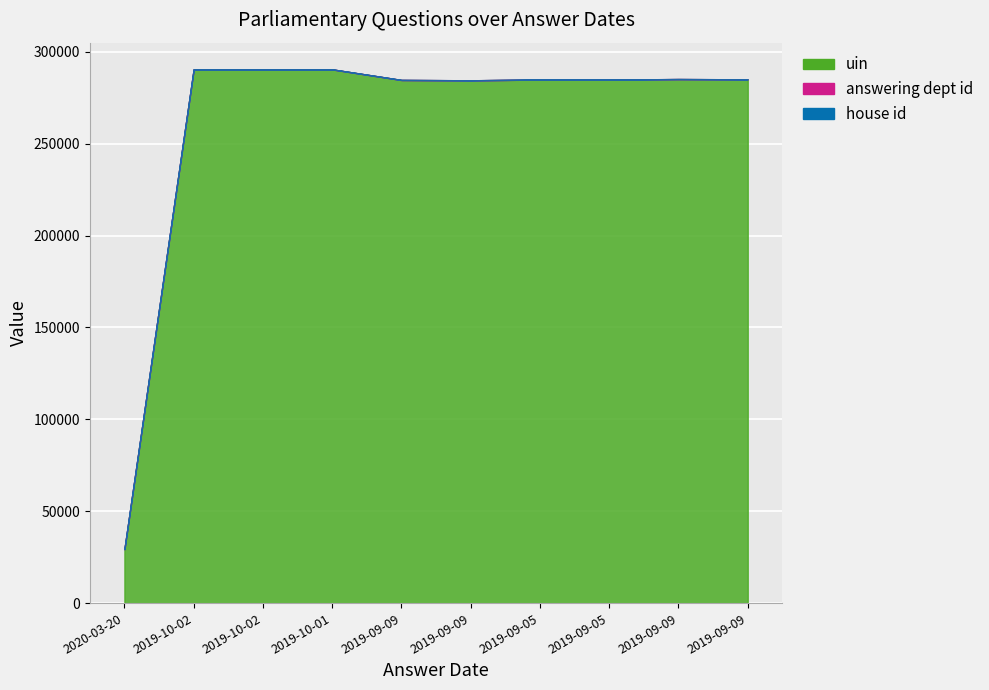

True or false: answering dept id and house id intersect in this chart.

False